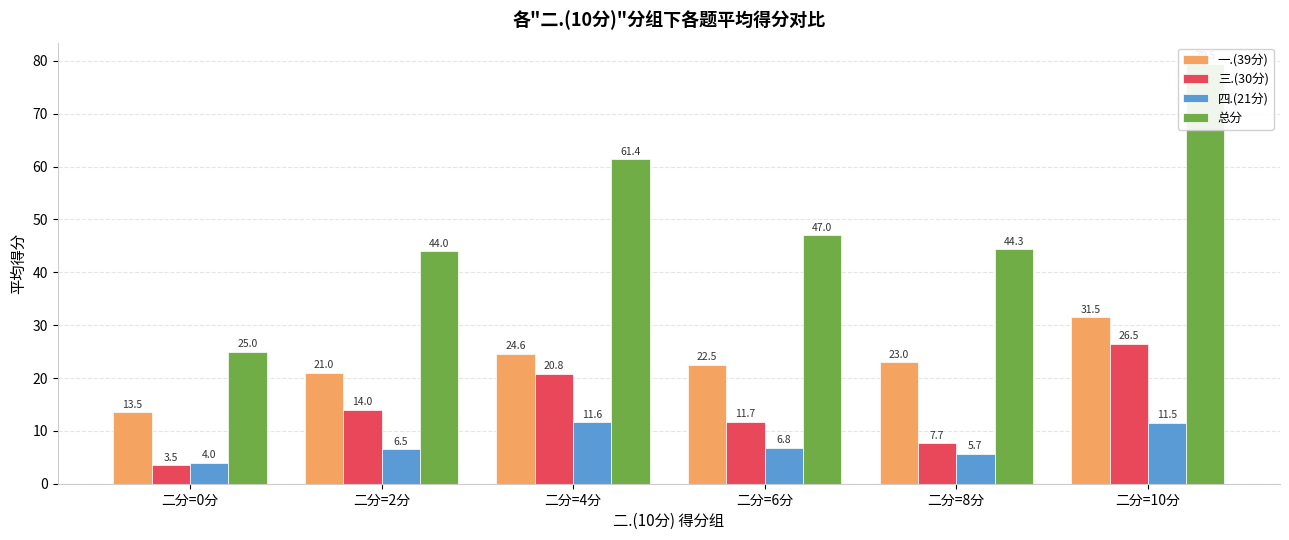

What is the sum of all 三.(30分) values?

84.2